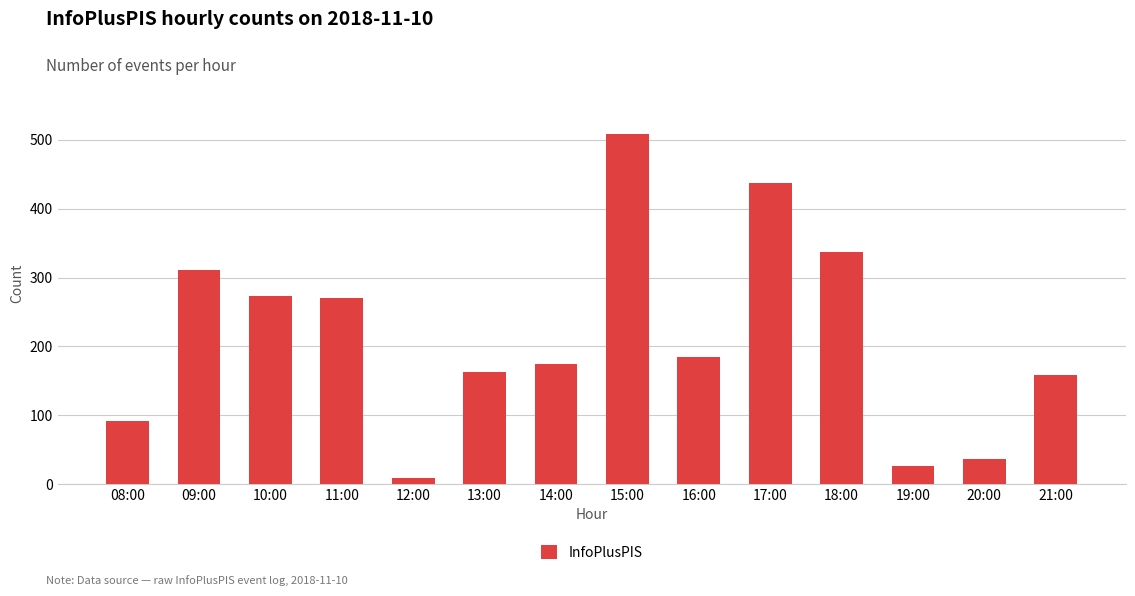

What is the smallest value displayed?

8